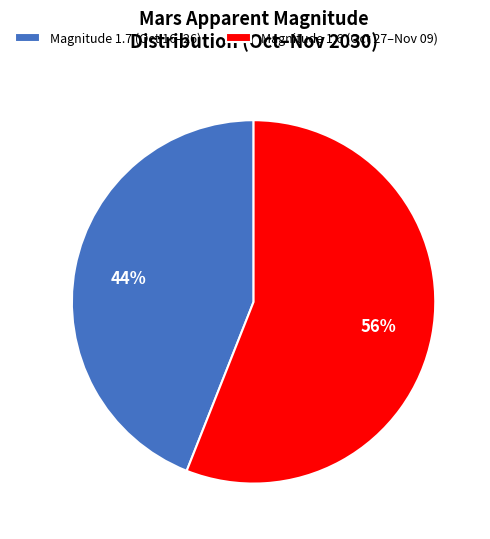

What is the ratio of the value at Magnitude 1.7 (Oct 16–26) to the value at Magnitude 1.6 (Oct 27–Nov 09)?

0.8